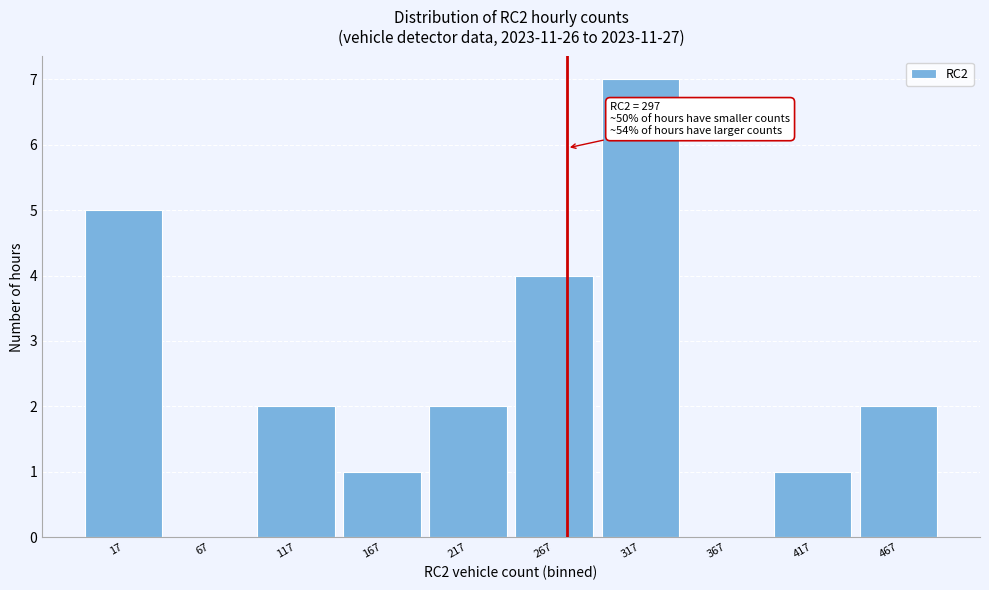

Reading left to right, transcribe all the data shown in this chart.

17=5	67=0	117=2	167=1	217=2	267=4	317=7	367=0	417=1	467=2